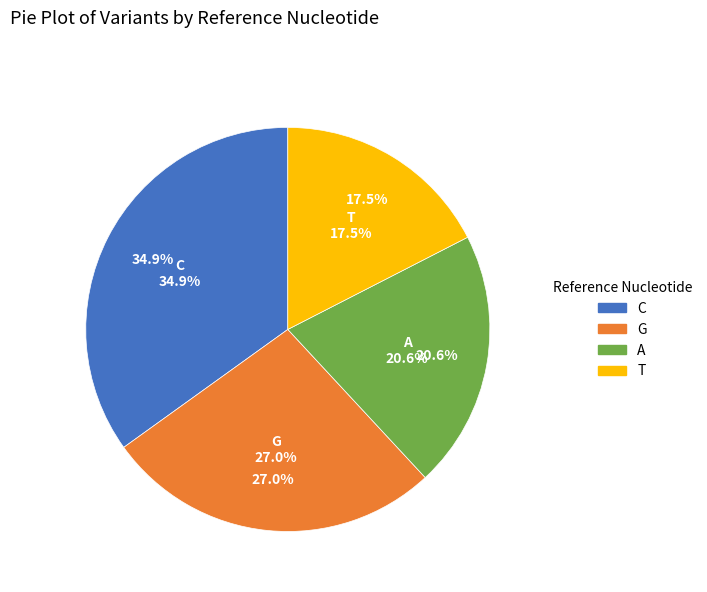

The T slice represents 10% of the pie. True or false?

False